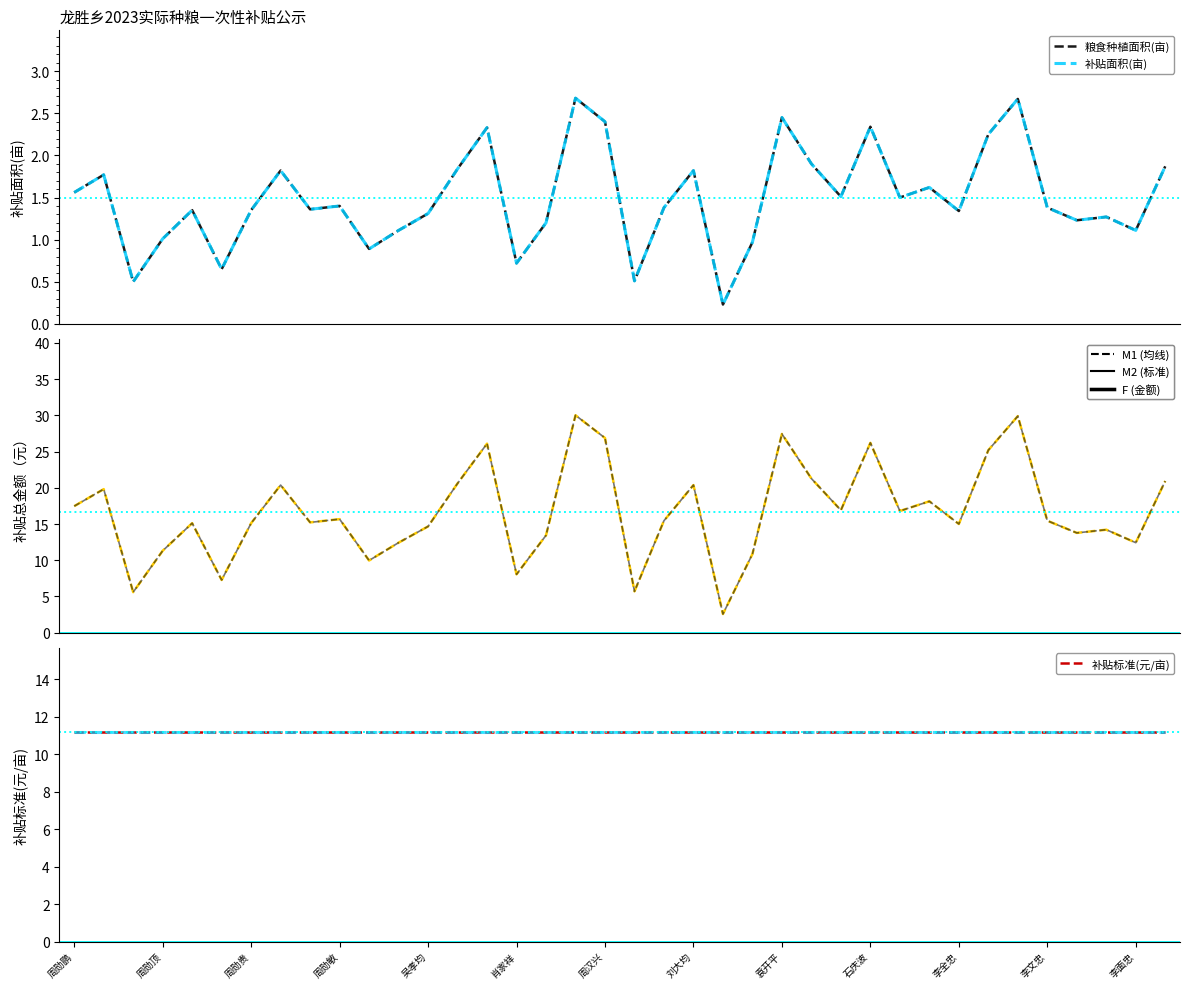

The value of 补贴标准(元/亩) at 20 is 6.9. True or false?

False